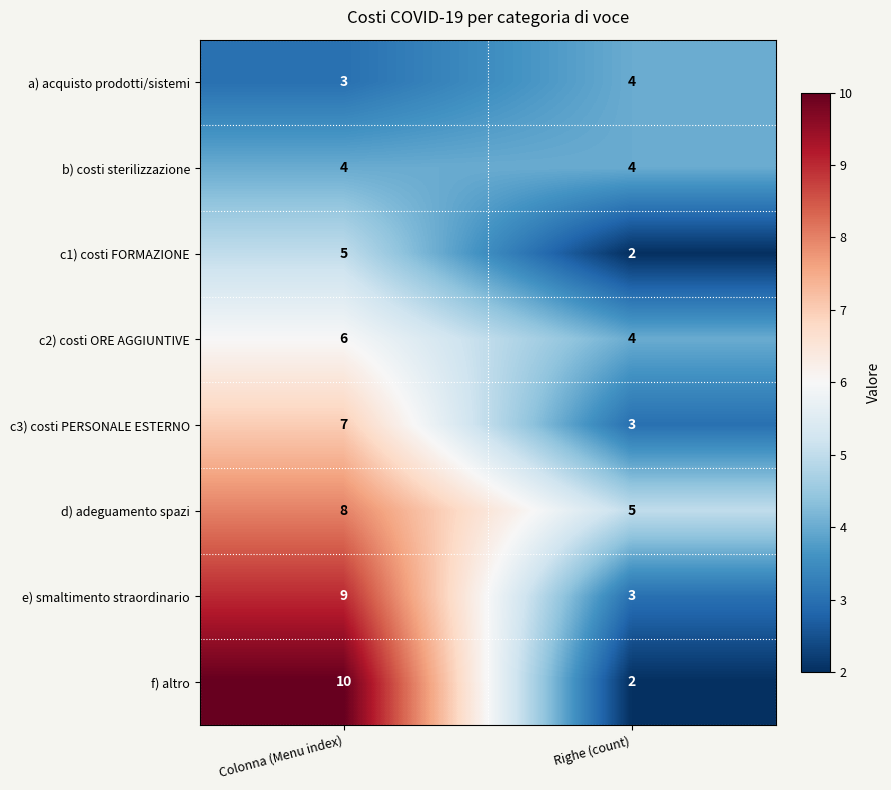

List the labels in order of c1) costi FORMAZIONE value, smallest first.

Righe (count), Colonna (Menu index)